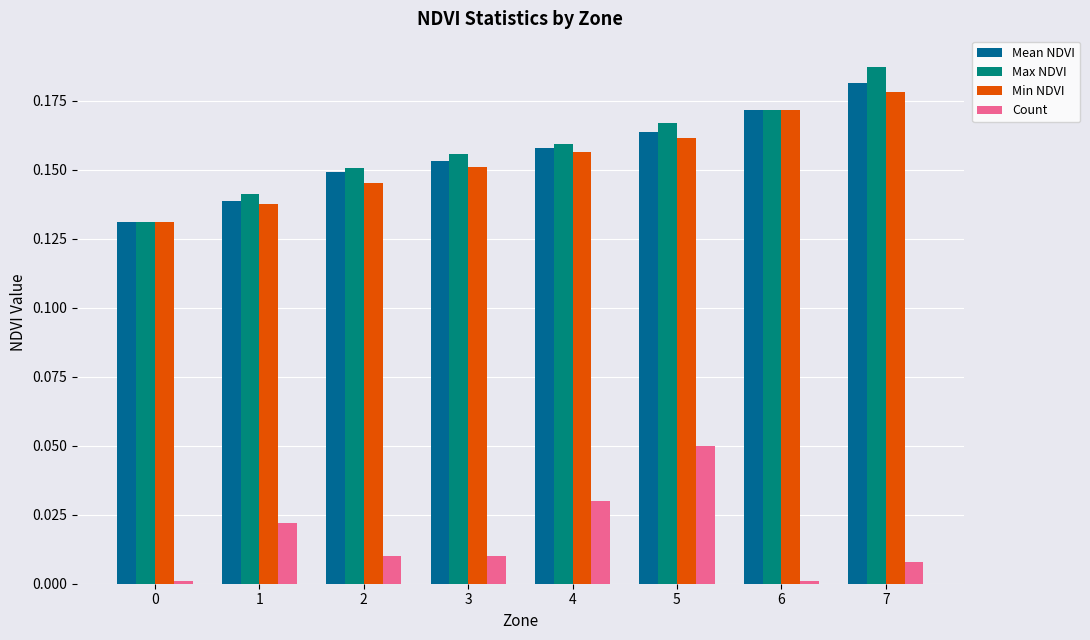

Which series changed the most between 2 and 6?

Min NDVI